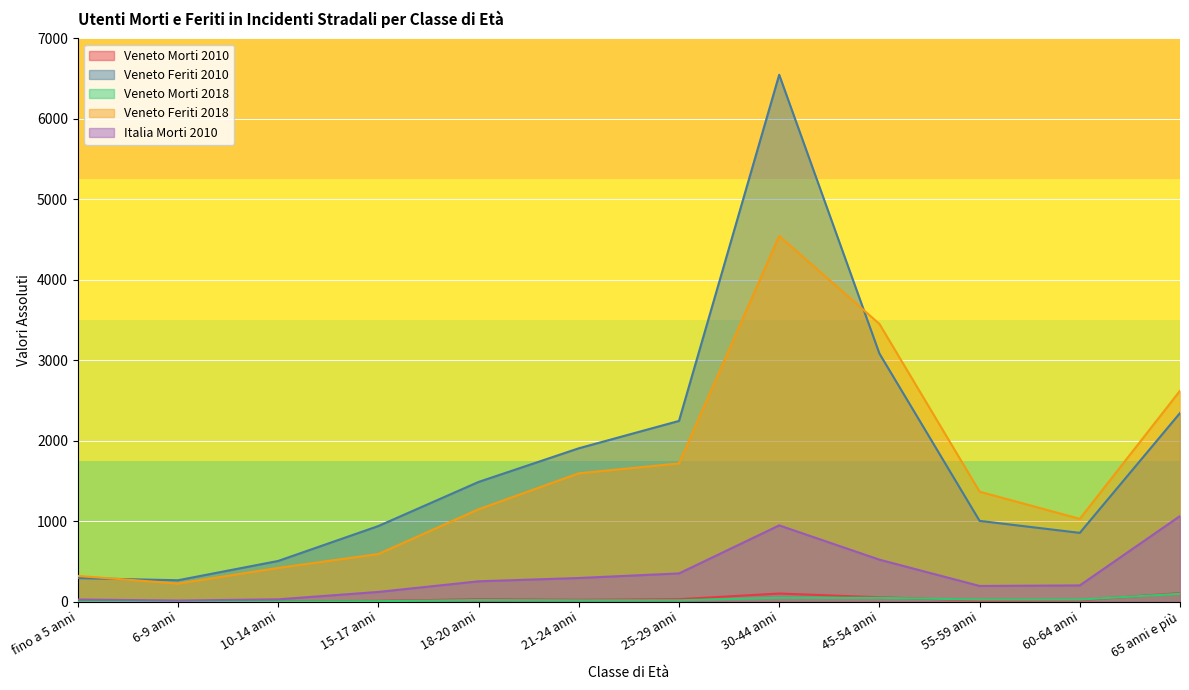

Where is Italia Morti 2010 nearest to the value 539?

45-54 anni